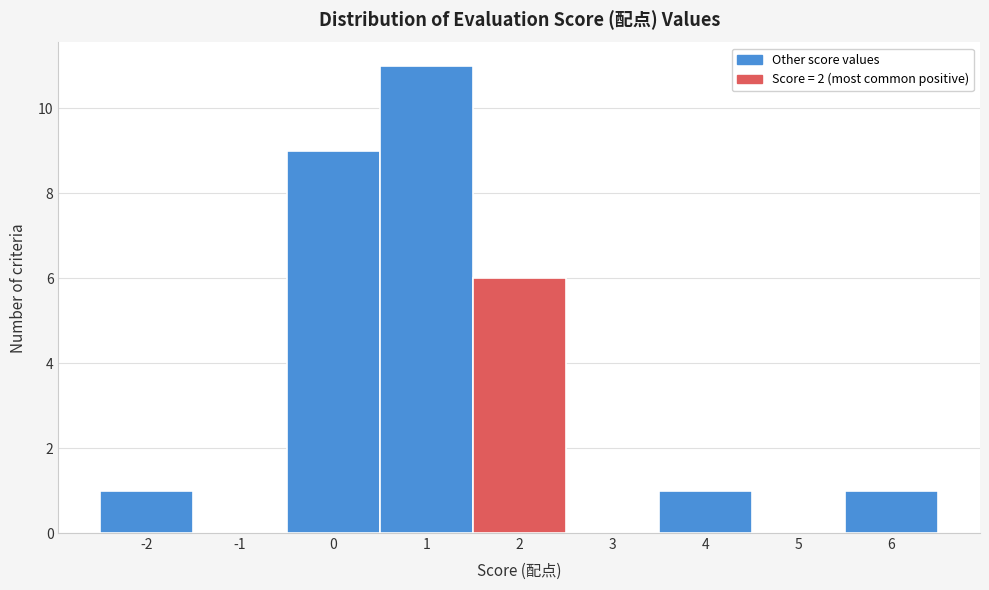

Reading left to right, list every bar in this chart as the range it spans on the x-axis followed by its height. The values are not printed on the chart, so give them approximately, as read against the axis.

-2.5 to -1.5: 1
-1.5 to -0.5: 0
-0.5 to 0.5: 9
0.5 to 1.5: 11
1.5 to 2.5: 6
2.5 to 3.5: 0
3.5 to 4.5: 1
4.5 to 5.5: 0
5.5 to 6.5: 1